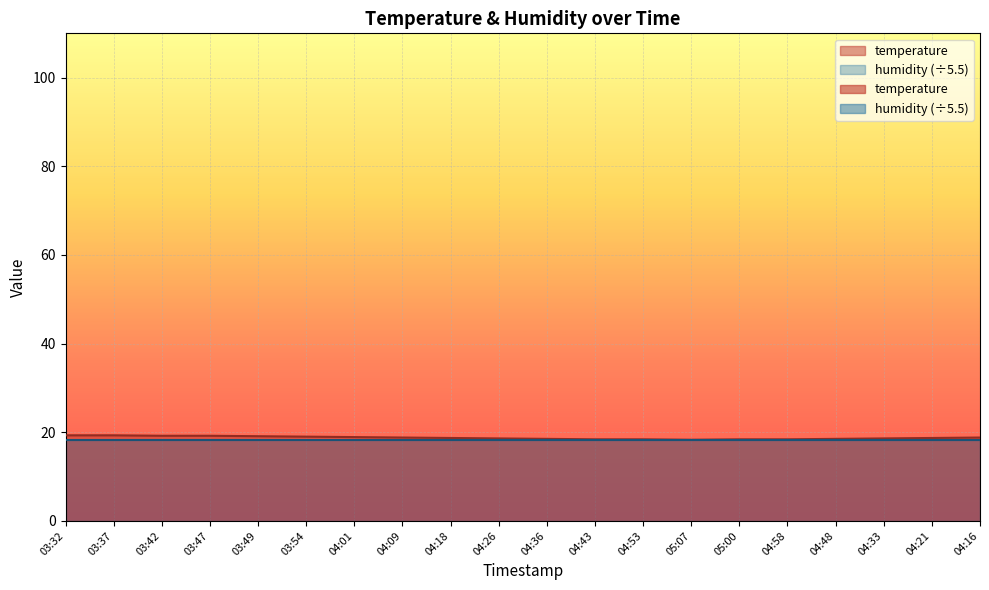

The chart shows a value of 19.1 at 03:49. True or false?

True